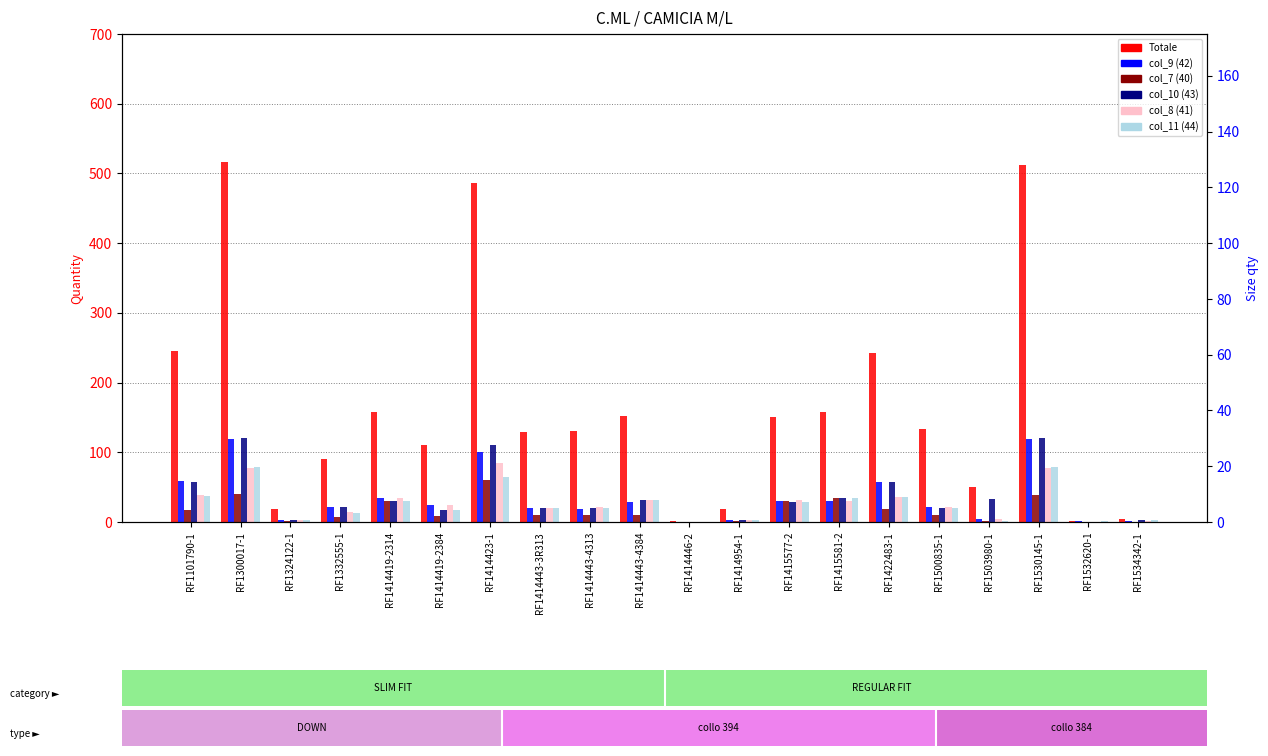

True or false: col_9 (42) has a value of 25 at RF1414419-2384.

True